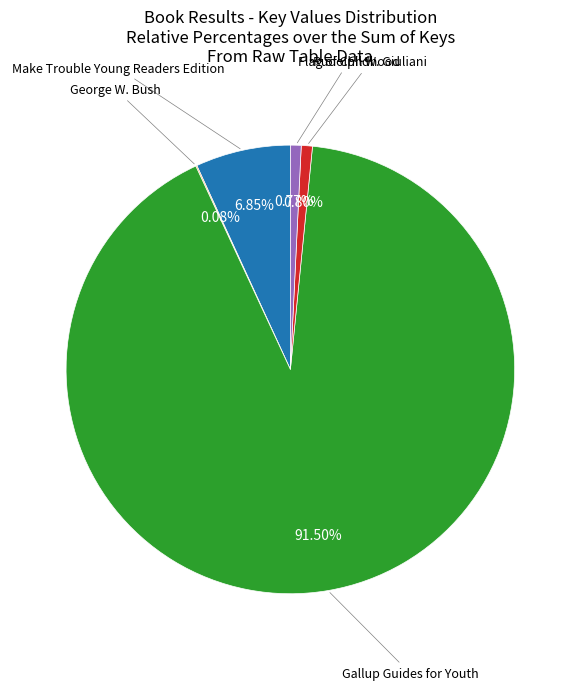

Is there any slice that represents more than half of the pie?

Yes